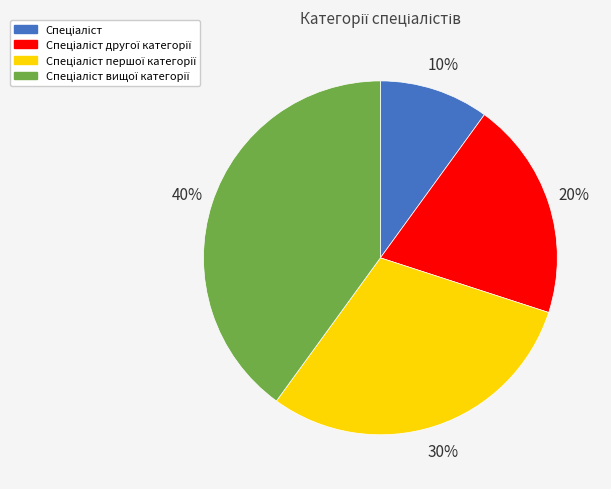

Is there any slice that represents more than half of the pie?

No